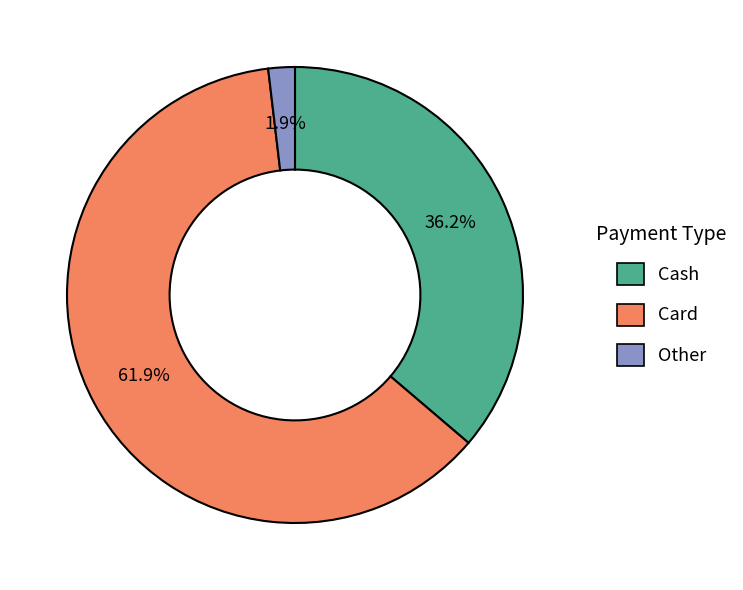

Is there a majority slice in this chart?

Yes